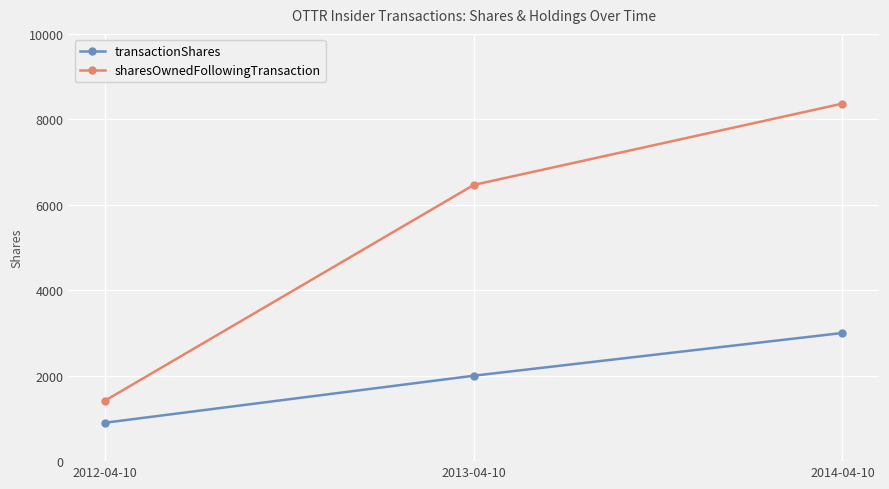

What is the maximum value for sharesOwnedFollowingTransaction?

8368